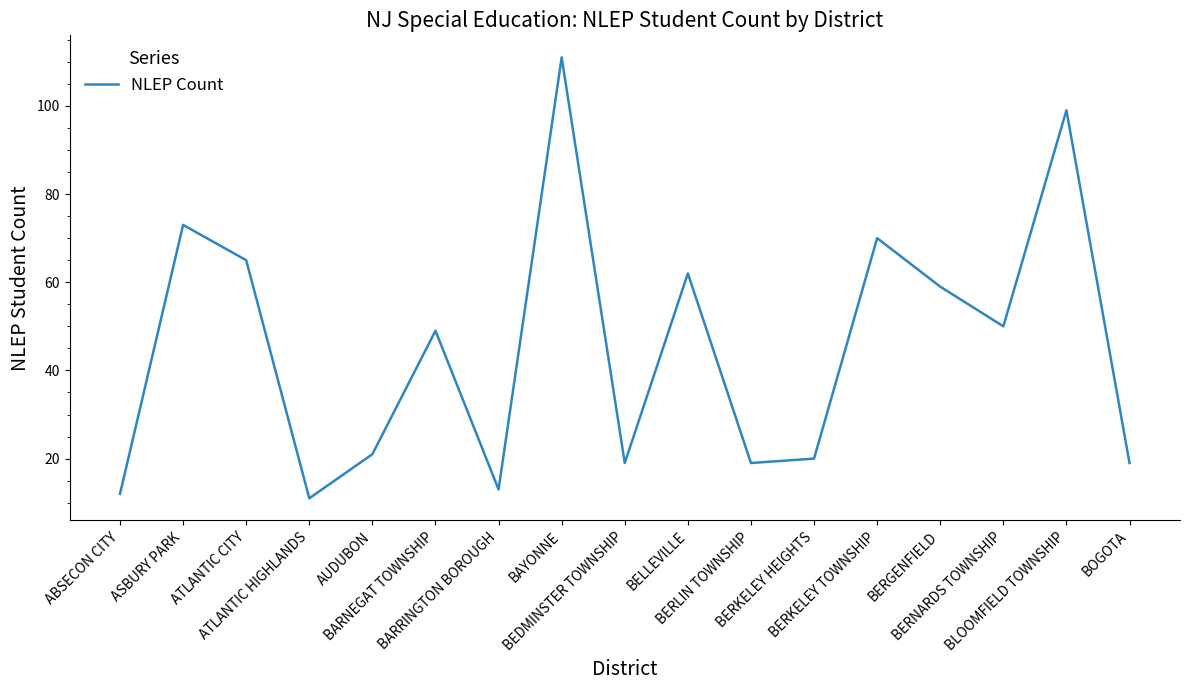

What is the maximum value shown in the chart?

111